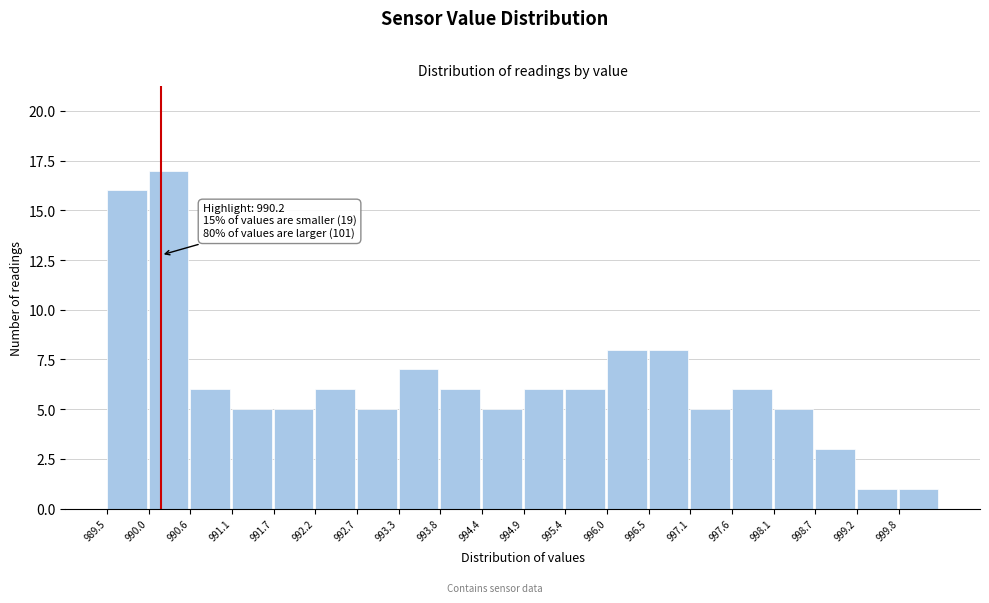

Over which range of the x-axis is the bar tallest?

990.04 to 990.58